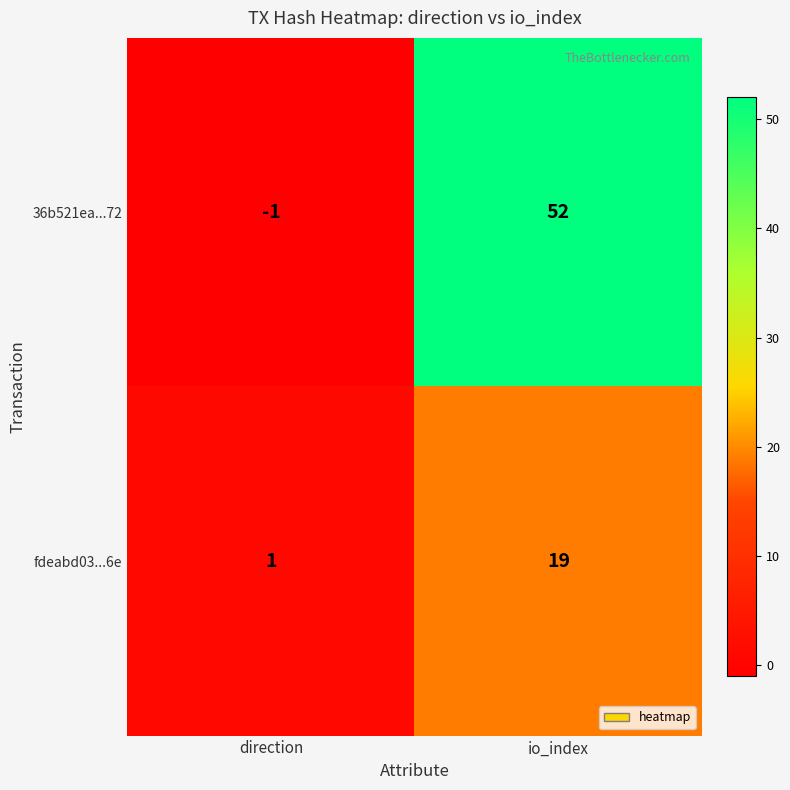

At which category does the chart reach its minimum across all series?

direction